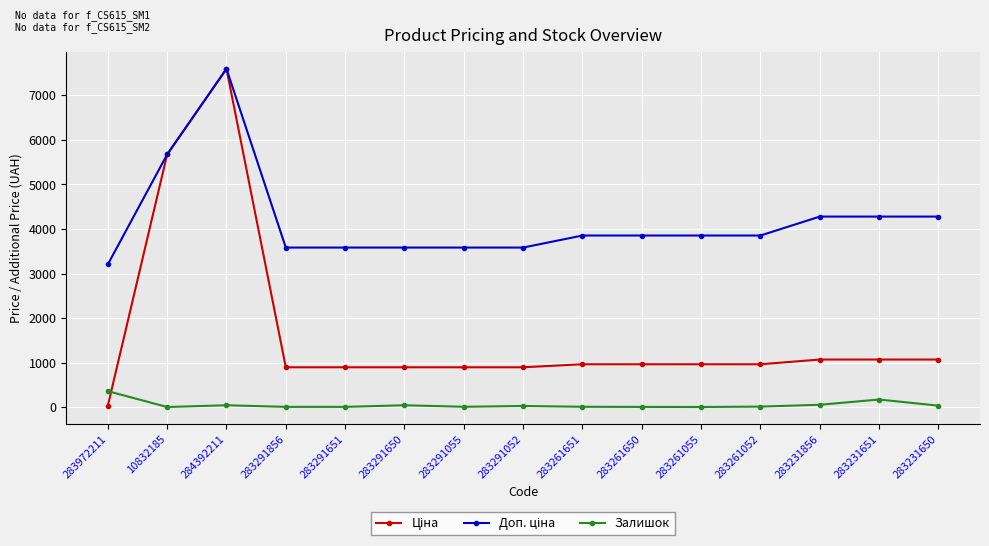

What is the greatest value displayed?

7596.5